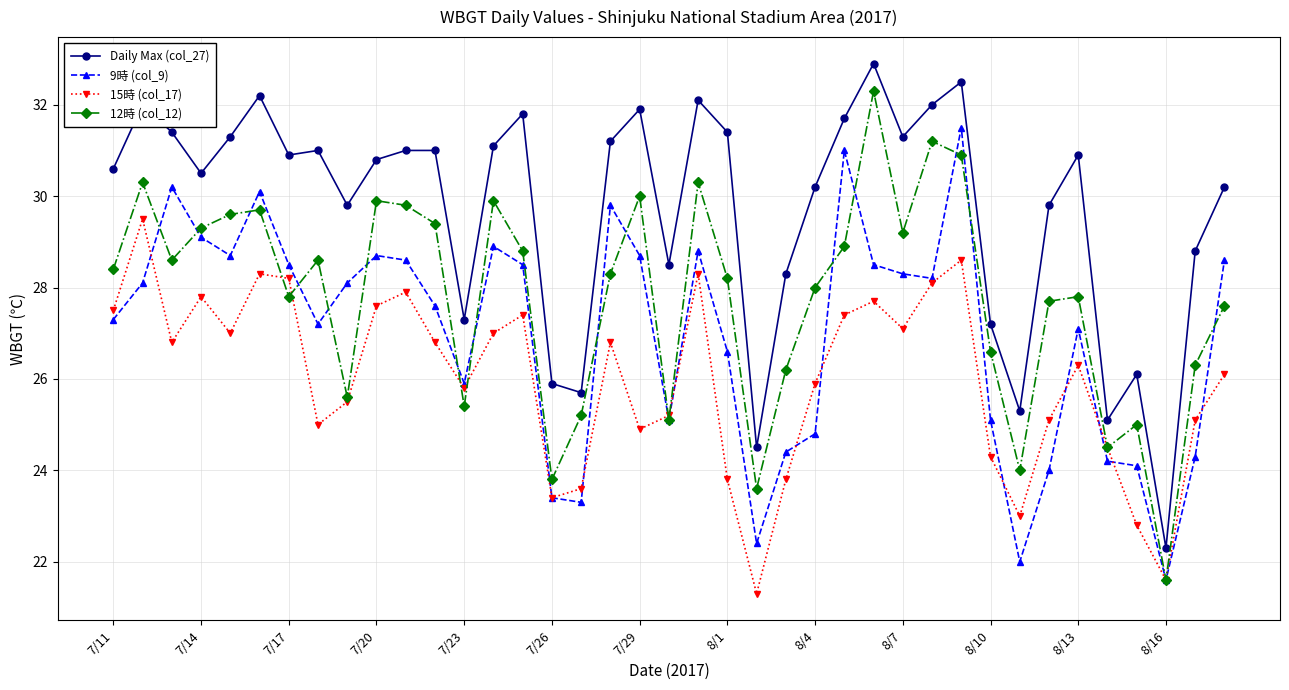

Which series has the widest spread of values?

12時 (col_12)